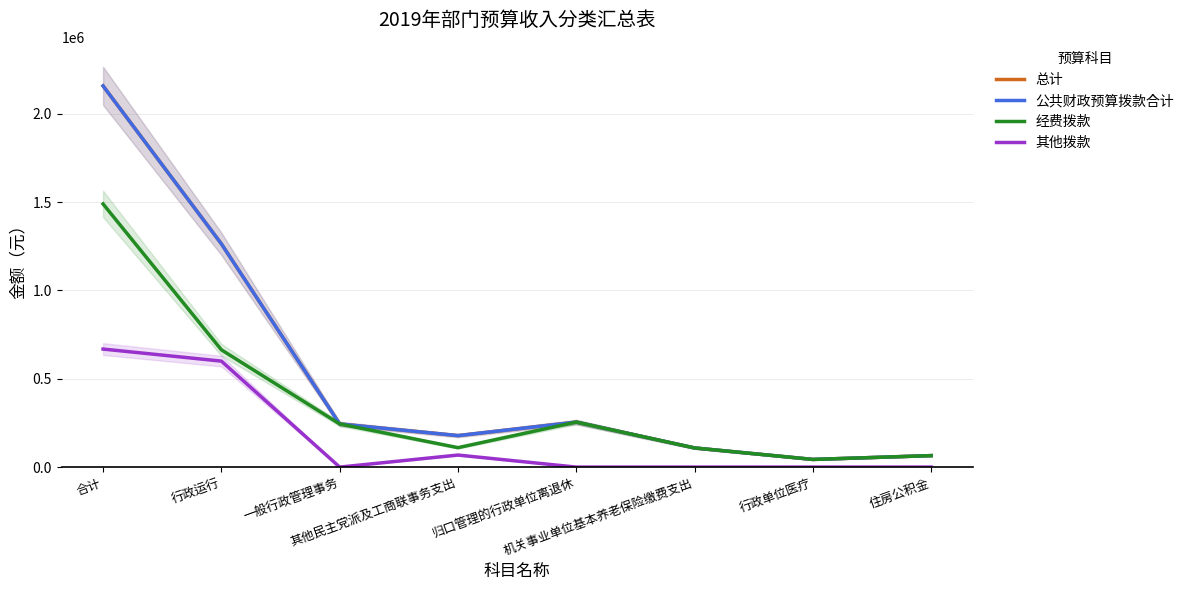

Reading right to left, list all the values displayed in this chart.

总计: 65056.3	43370.9	108427.2	254706.2	178252.1	244280.0	1264034.0	2158126.8
公共财政预算拨款合计: 65056.3	43370.9	108427.2	254706.2	178252.1	244280.0	1264034.0	2158126.8
经费拨款: 65056.3	43370.9	108427.2	254706.2	110000.0	244280.0	664034.0	1489874.6
其他拨款: 0.0	0.0	0.0	0.0	68252.1	0.0	600000.0	668252.1